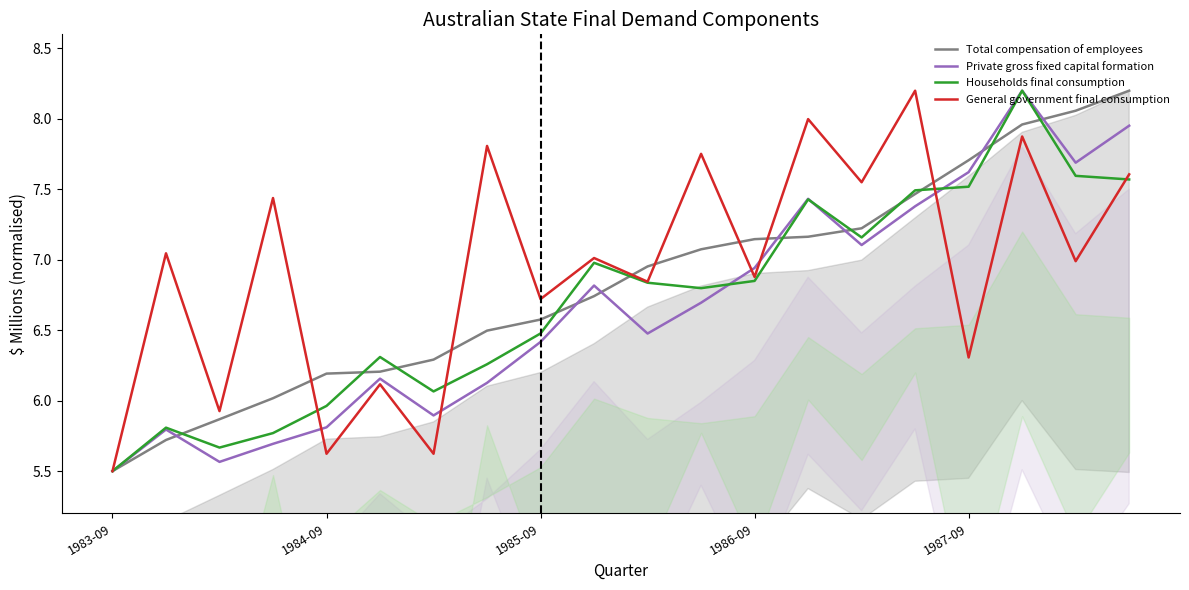

What is the label of the 3rd point from the right?

17